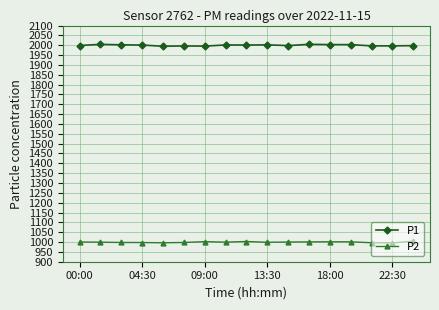

What is the highest value of the P2 series?

1004.4